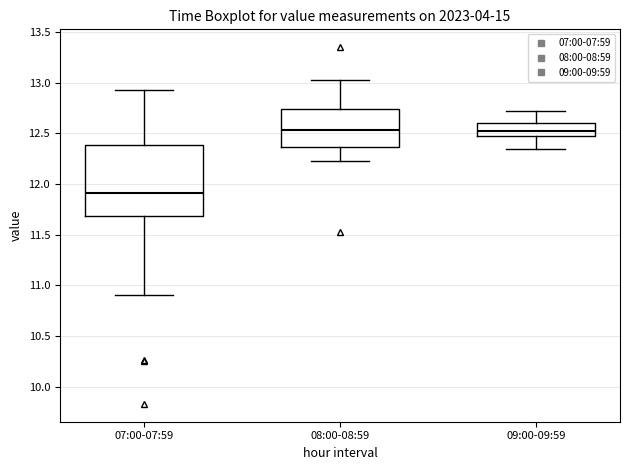

Which box is the tallest, from its lower edge to its upper edge?

07:00-07:59